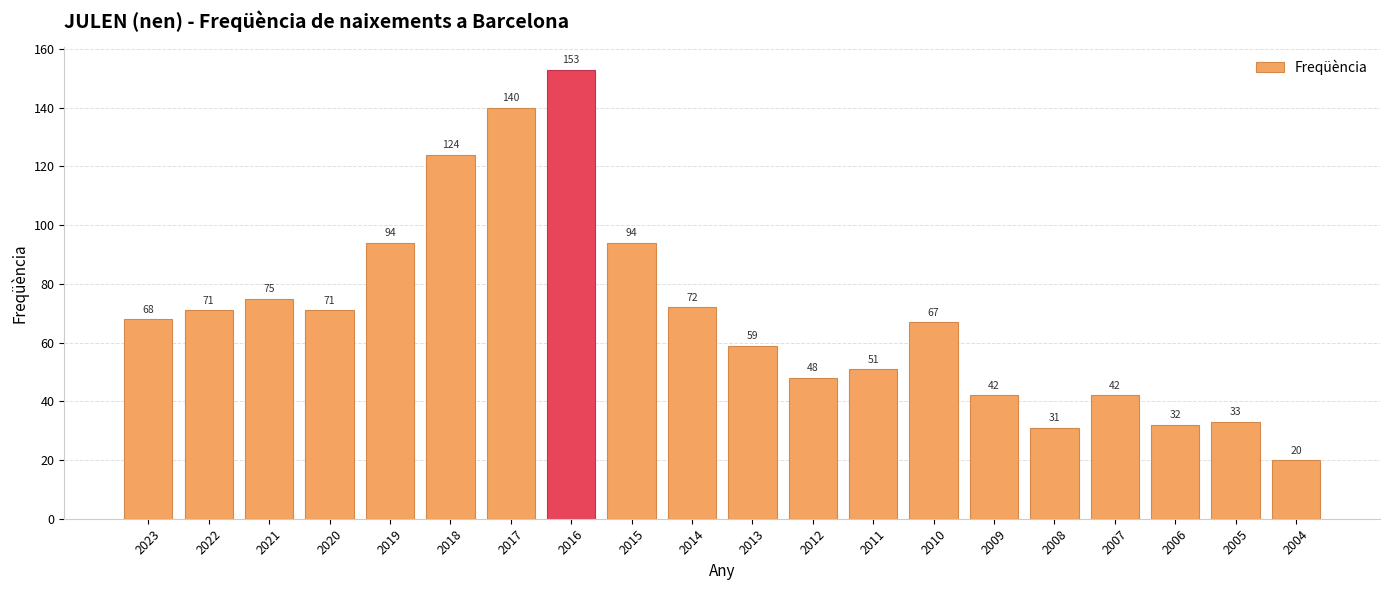

How many bars are there in total?

20